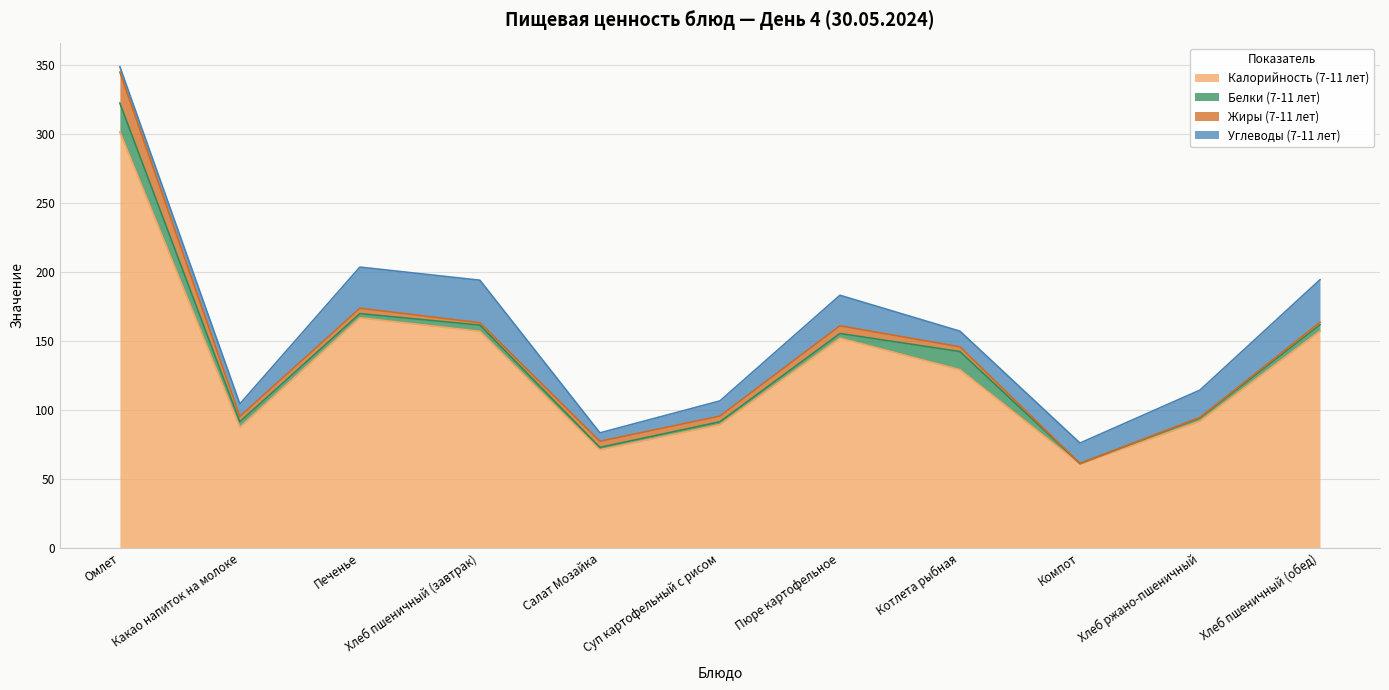

Where is the first local minimum for Жиры (7-11 лет)?

Какао напиток на молоке